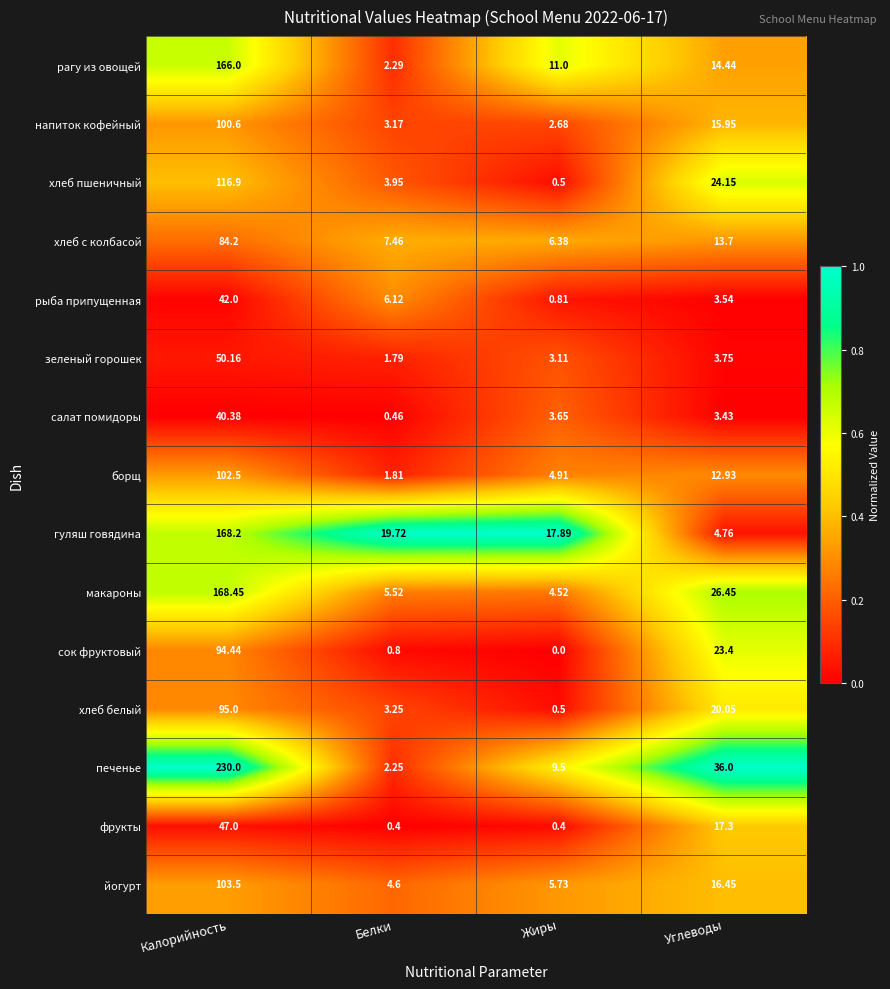

Which series has the largest total across all categories?

печенье